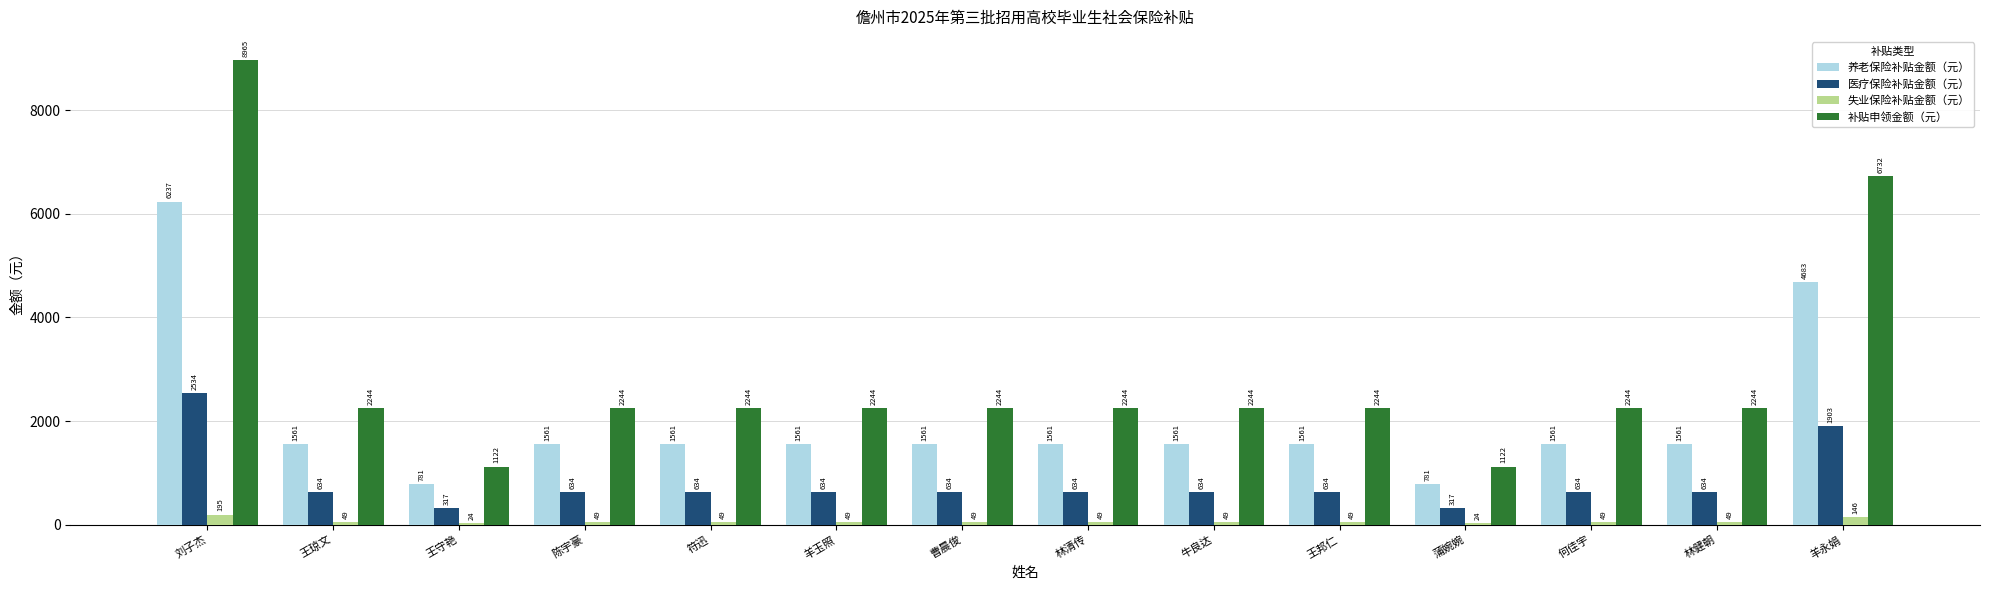

Which label corresponds to the largest value in the chart?

刘子杰